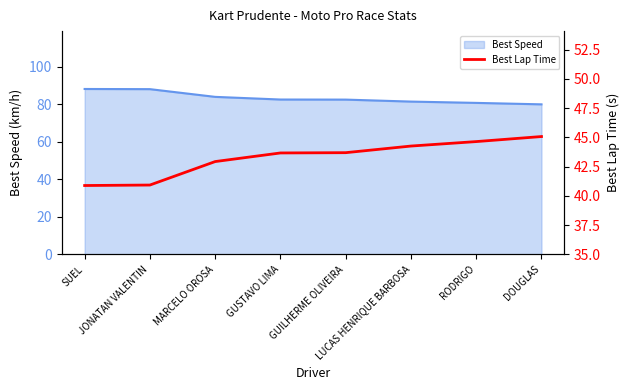

The value of Best Speed at LUCAS HENRIQUE BARBOSA is 133.2. True or false?

False